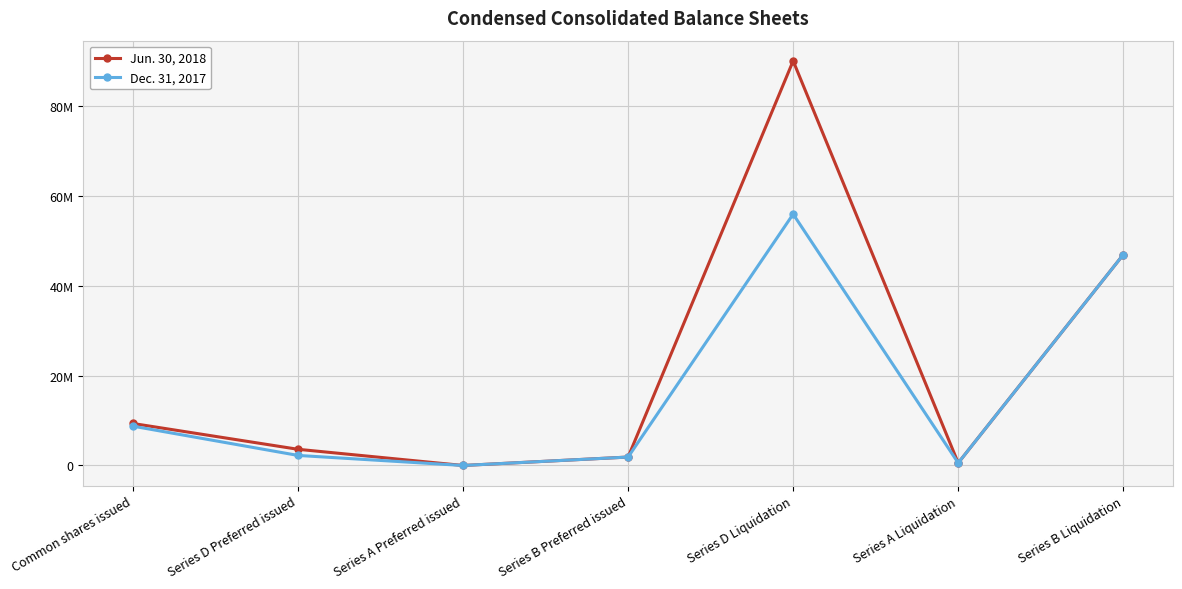

At which label does Jun. 30, 2018 reach its peak?

Series D Liquidation